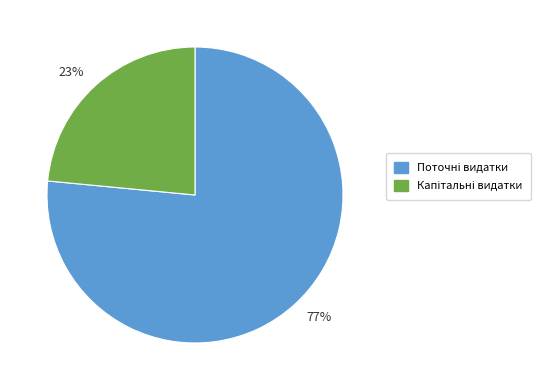

The 77% slice represents 77% of the pie. True or false?

True